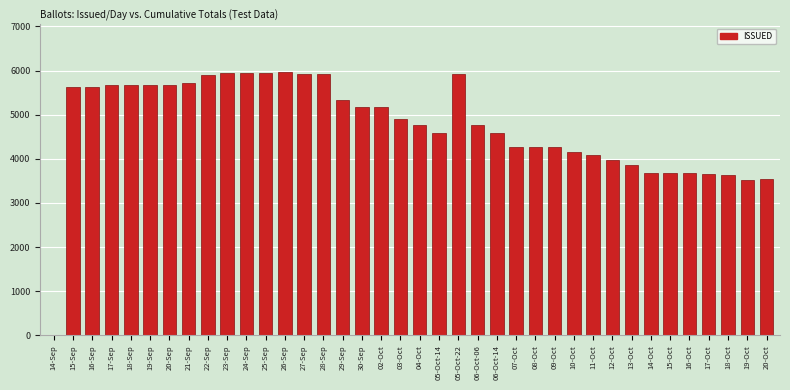

What is the sum of all values?

180631